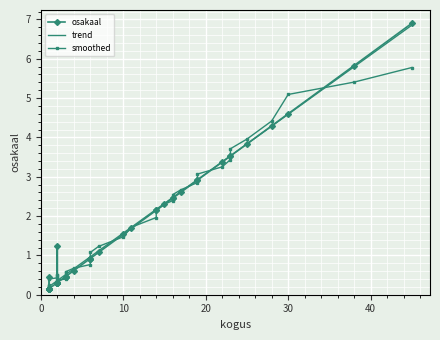

Which category has the highest value across all series?

45